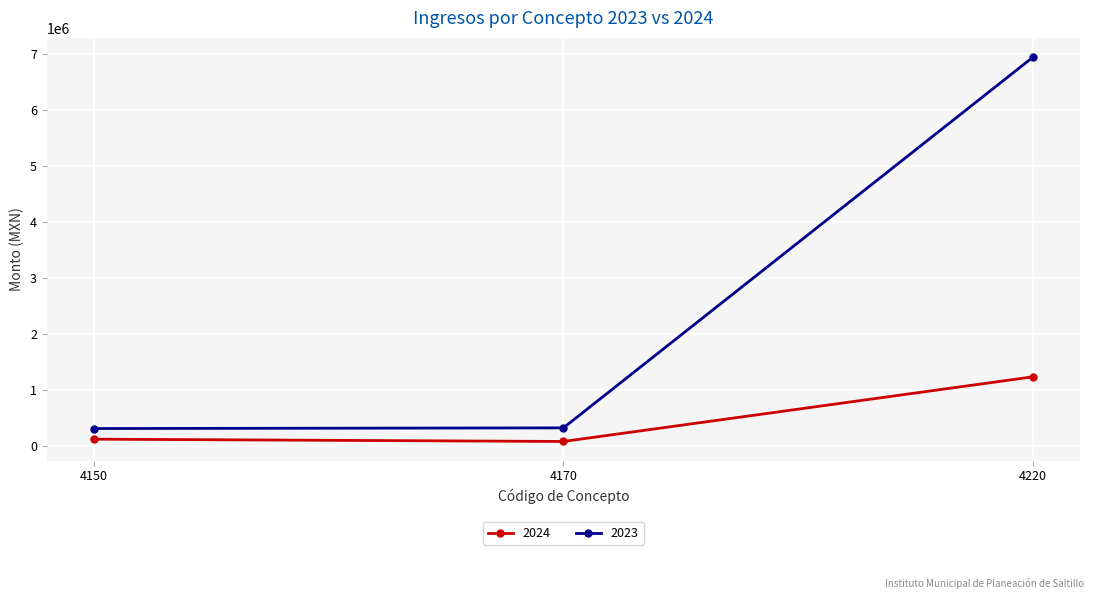

Rank the series by their average value, from lowest to highest.

2024, 2023